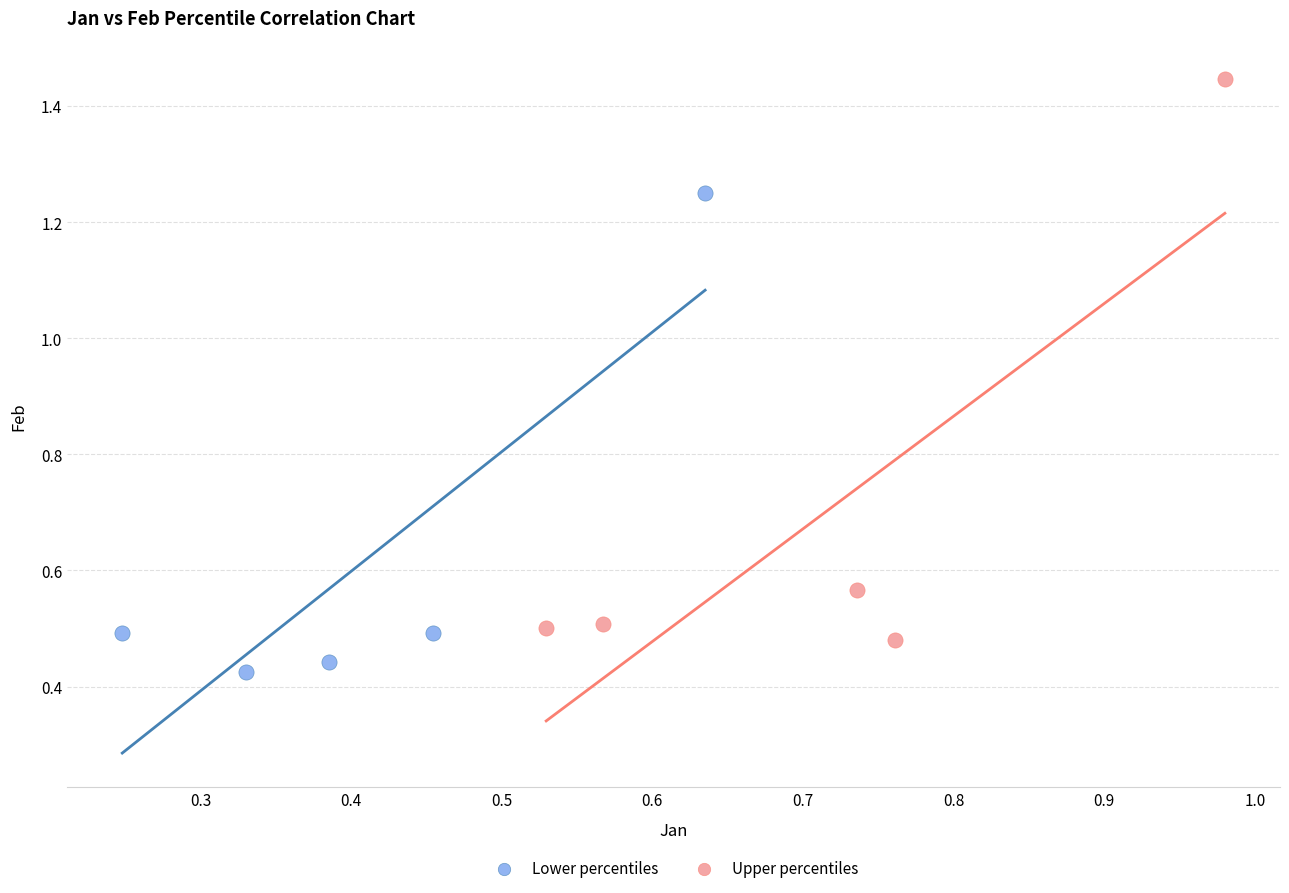

What are all the series names shown in the legend?

Lower percentiles, Upper percentiles